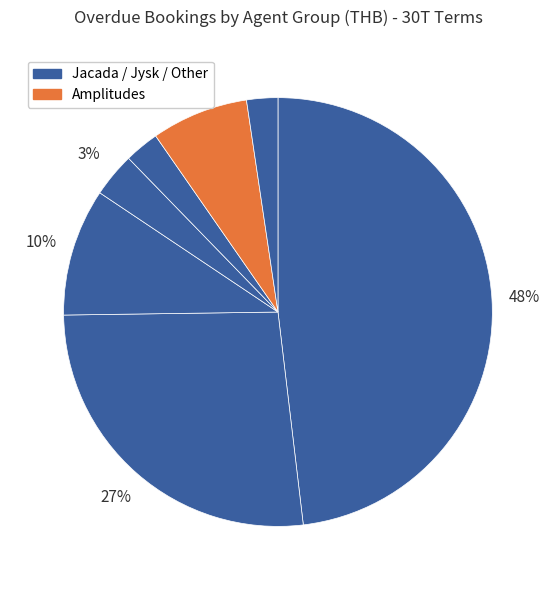

How many segments does this pie chart have?

7